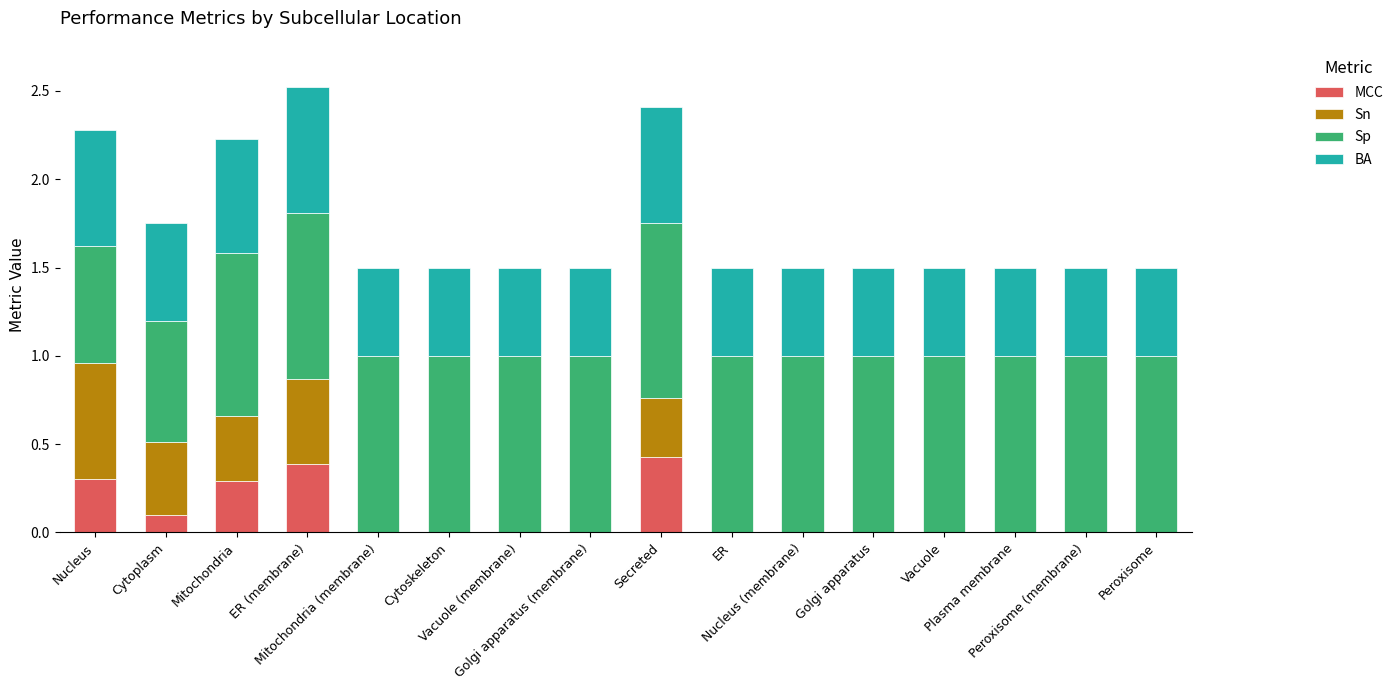

Where is MCC nearest to the value 0?

Mitochondria (membrane)